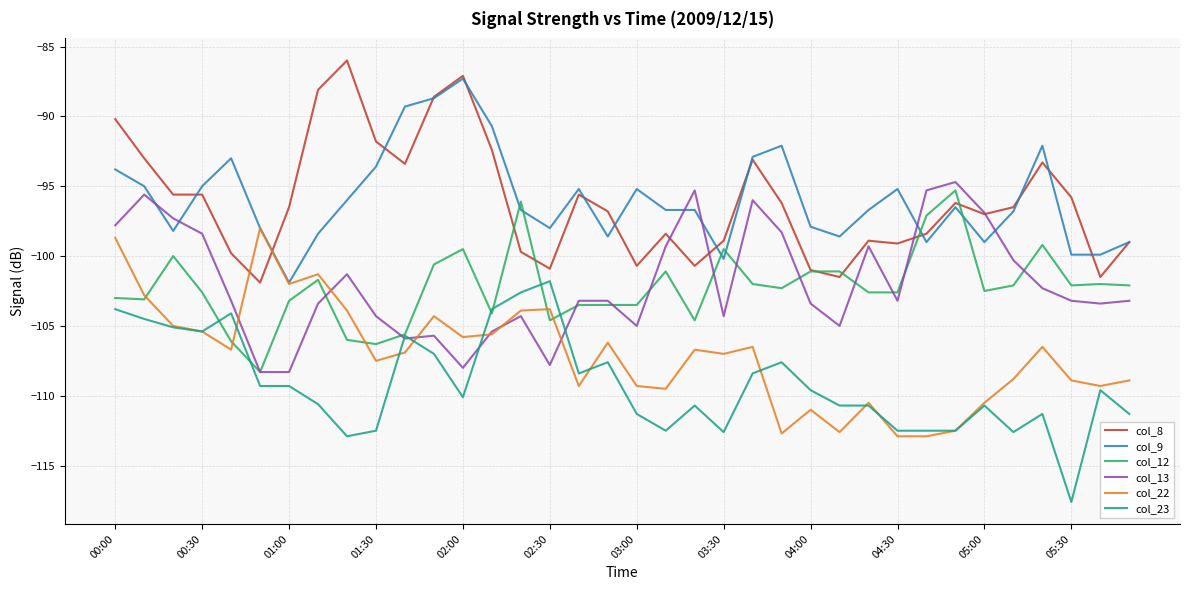

True or false: col_8 and col_23 intersect in this chart.

False